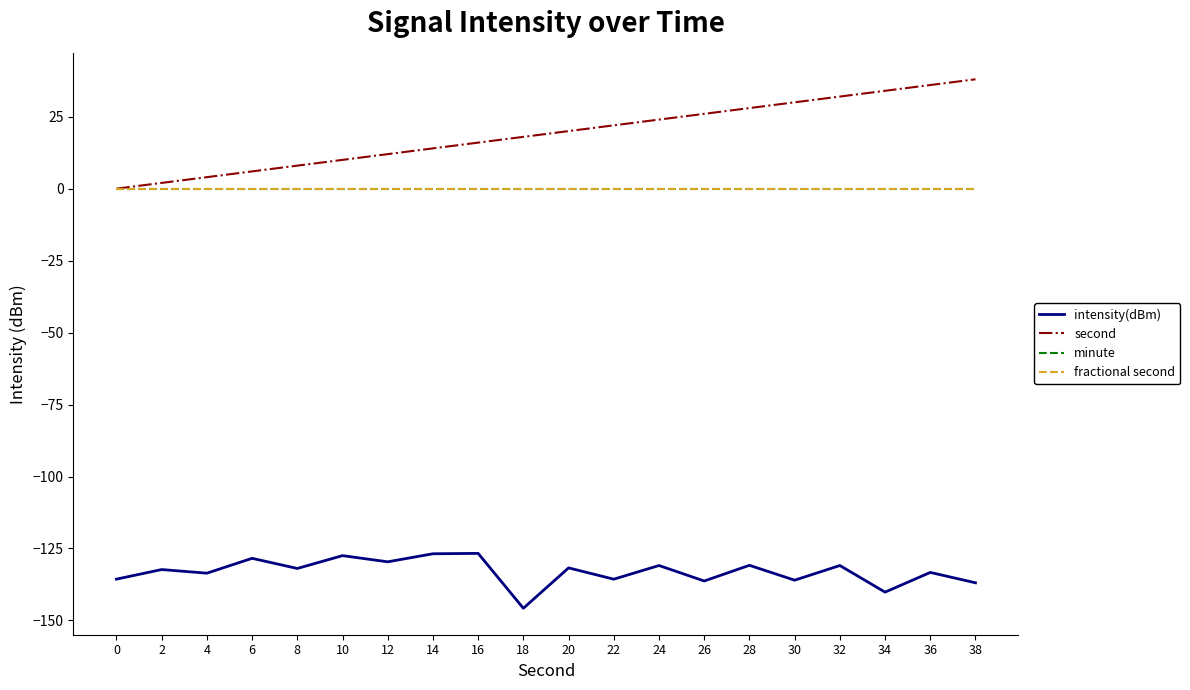

What is the value of the intensity(dBm) point at the 5th from the left?

-131.9